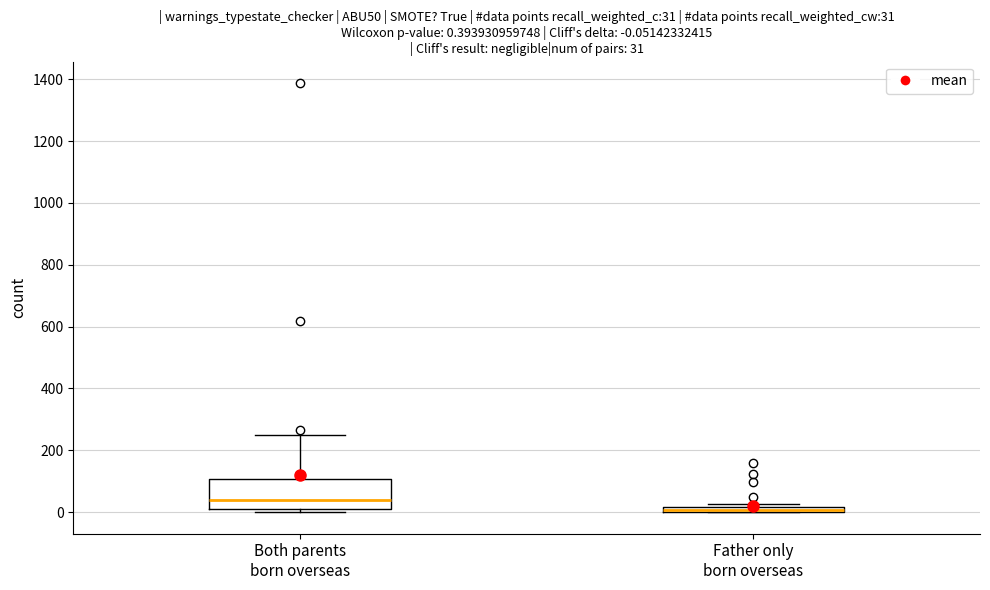

Which box is the tallest, from its lower edge to its upper edge?

Both parents born overseas